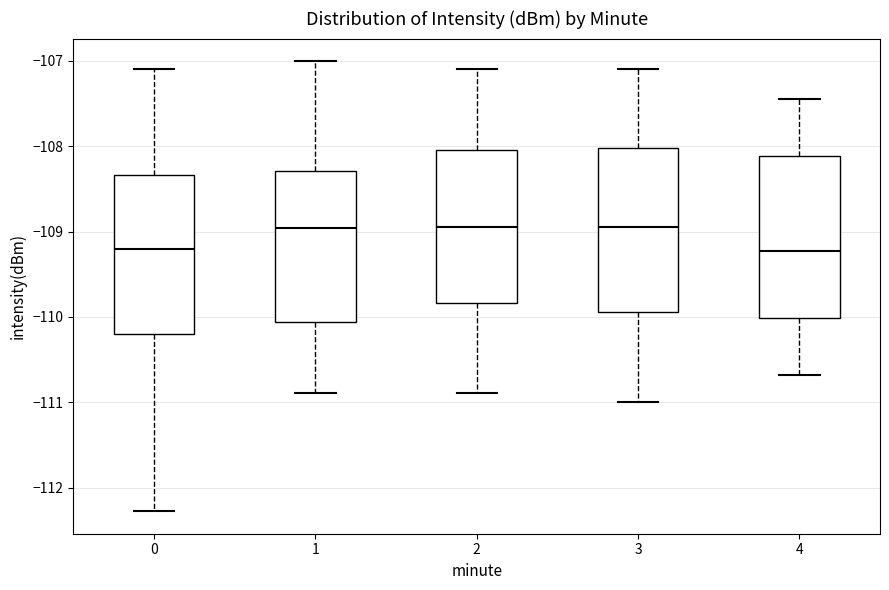

Where does the lower whisker of the box at x = 2 end on the y-axis? The values are not printed on the chart, so give them approximately, as read against the axis.

-110.9